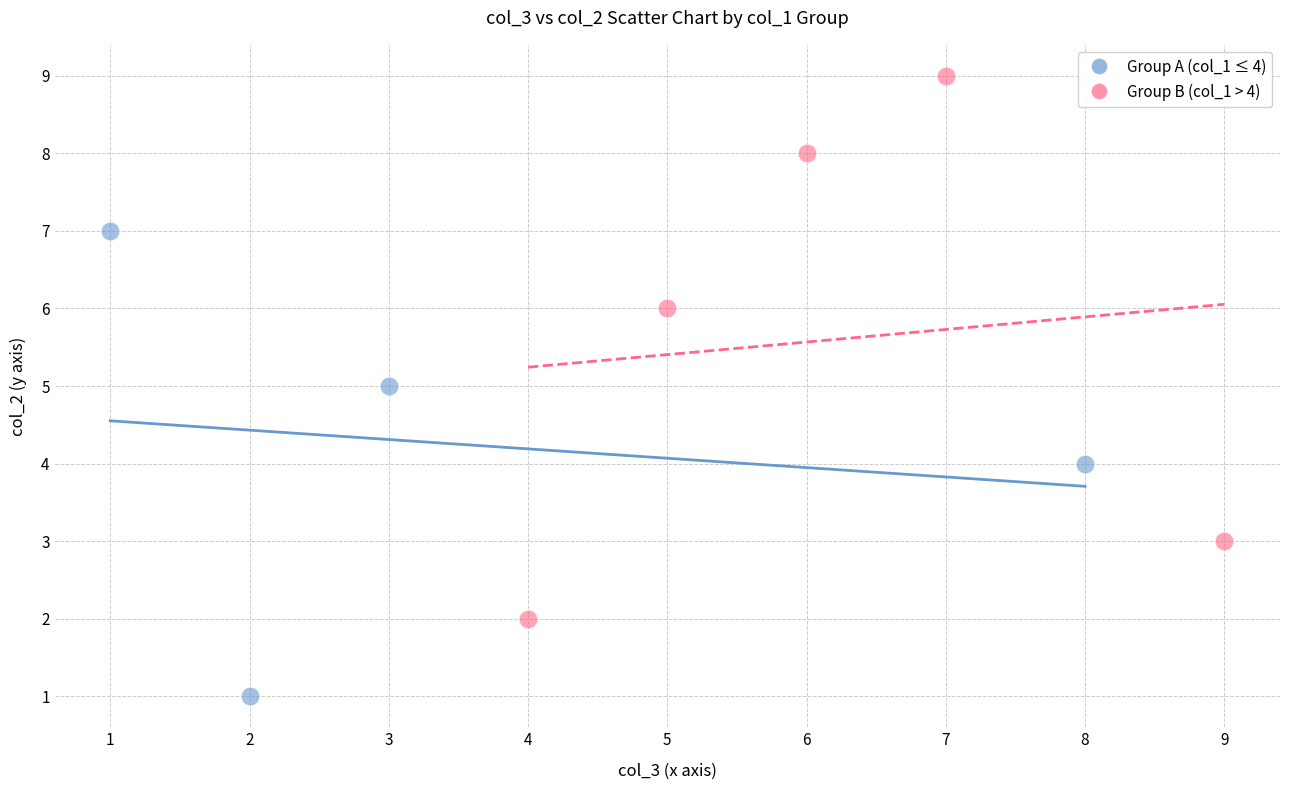

What are all the series names shown in the legend?

Group A (col_1 ≤ 4), Group B (col_1 > 4)